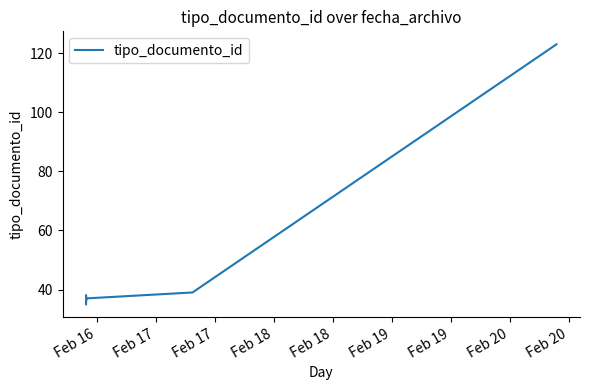

Is it true that the value at Feb 17 is 51?

False